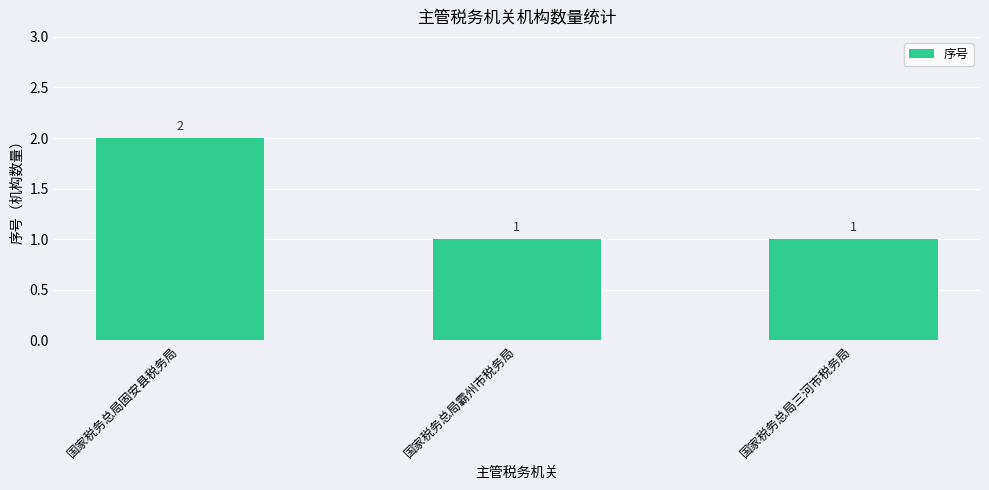

What is the sum of the values at 国家税务总局固安县税务局 and 国家税务总局霸州市税务局?

3